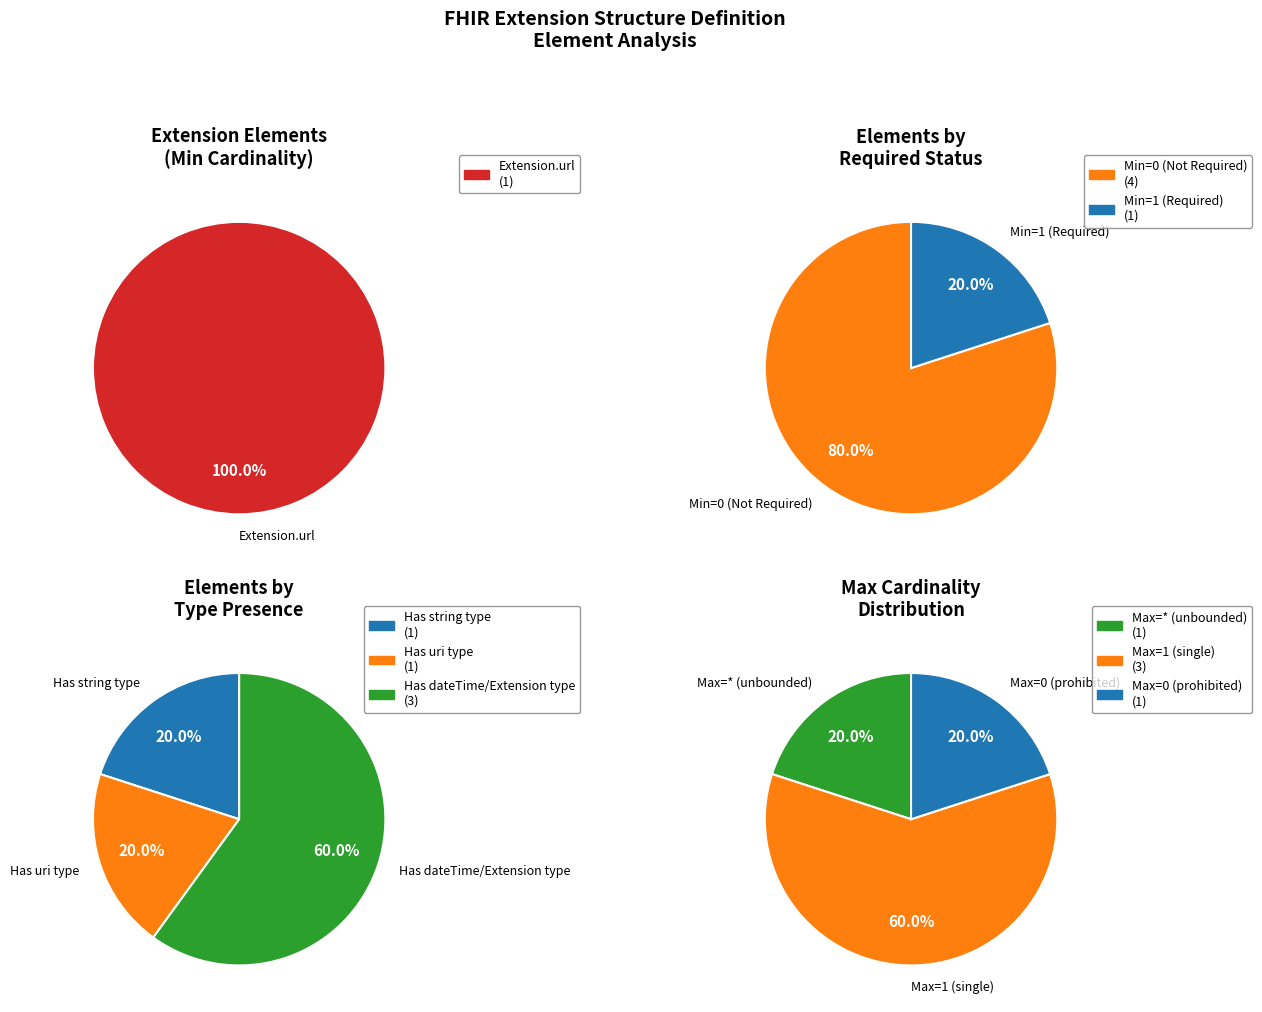

True or false: 1 accounts for 0% of the total.

True